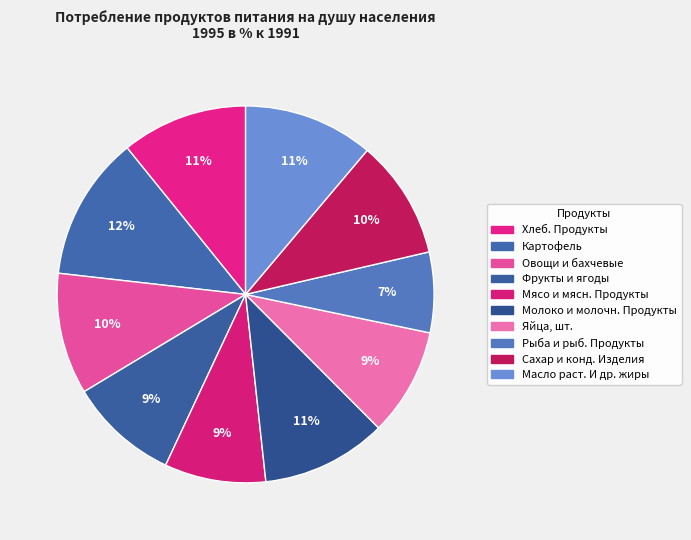

Rank the categories by value from lowest to highest.

Рыба и рыб. Продукты, Мясо и мясн. Продукты, Яйца, шт., Фрукты и ягоды, Сахар и конд. Изделия, Овощи и бахчевые, Молоко и молочн. Продукты, Хлеб. Продукты, Масло раст. И др. жиры, Картофель